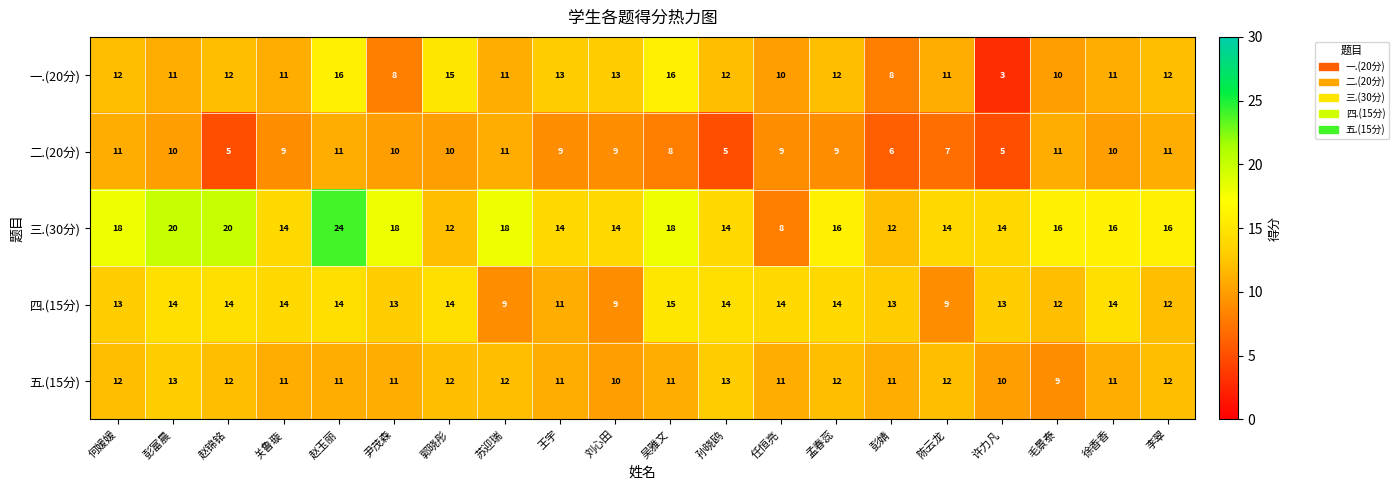

How many distinct data groups are displayed?

5